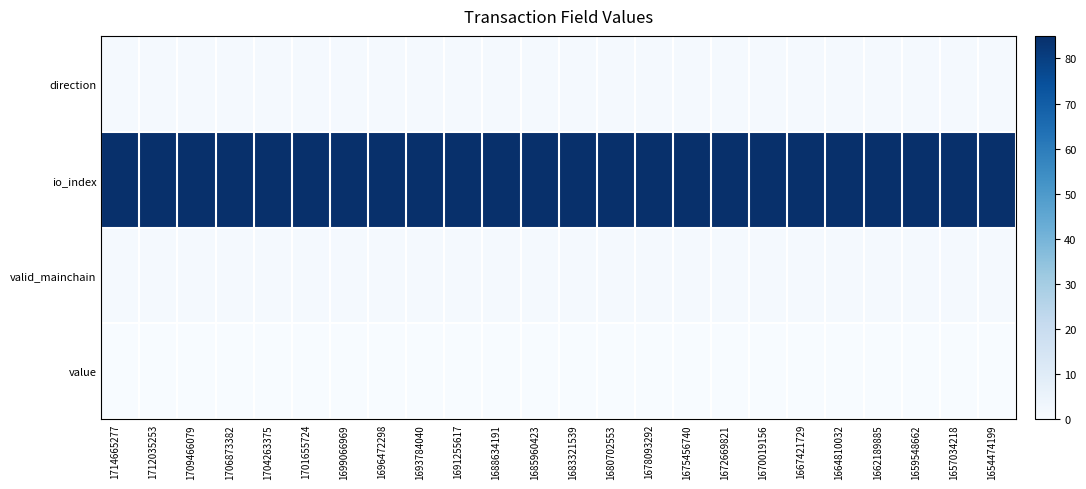

How many series are shown in this chart?

4